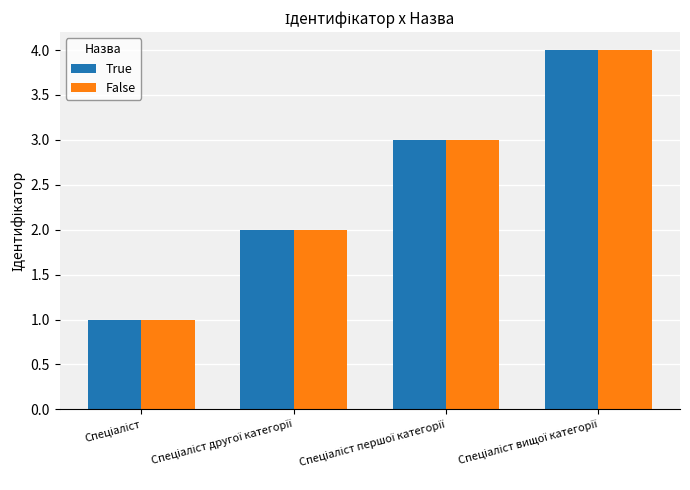

What is the difference between the maximum and minimum values in the True series?

3